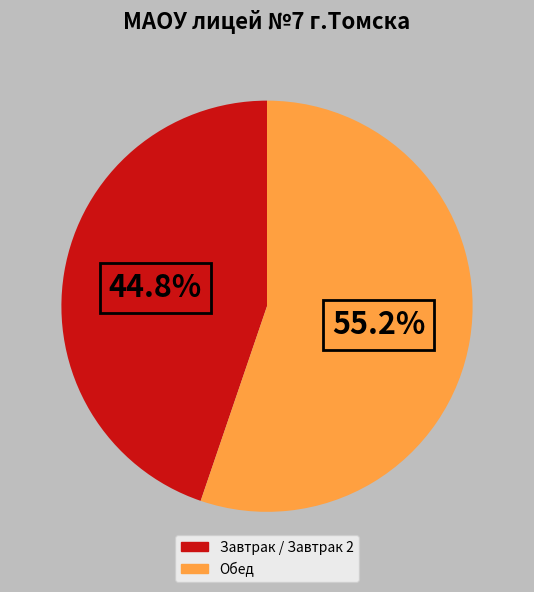

How many slices are in this pie chart?

2